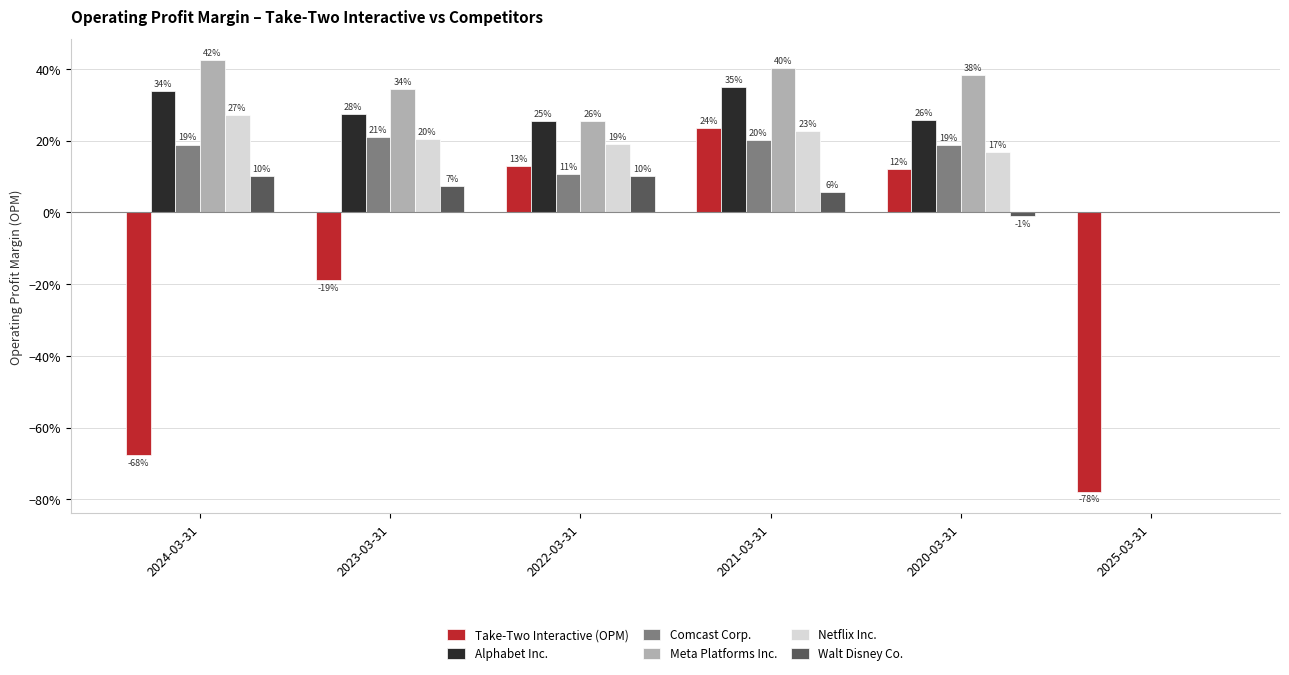

Which series has the largest range (max minus min)?

Take-Two Interactive (OPM)